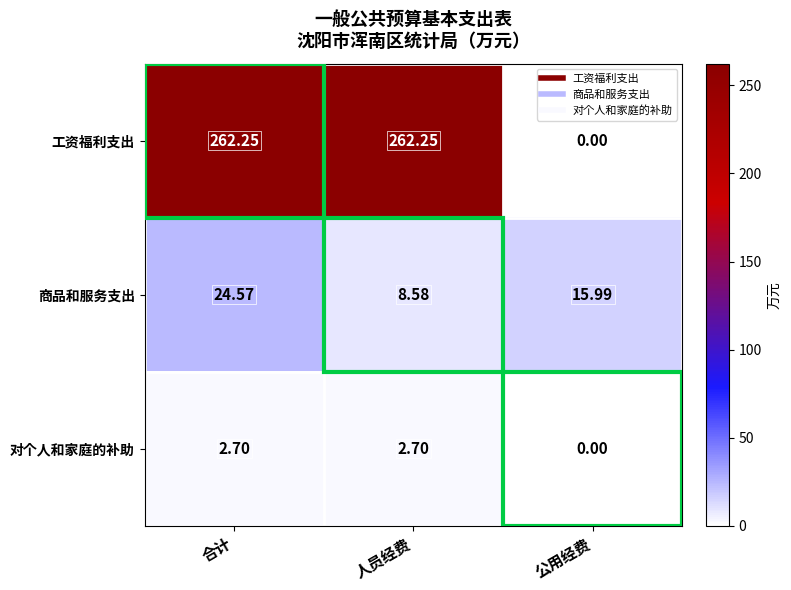

At how many categories does at least one series exceed 119?

2